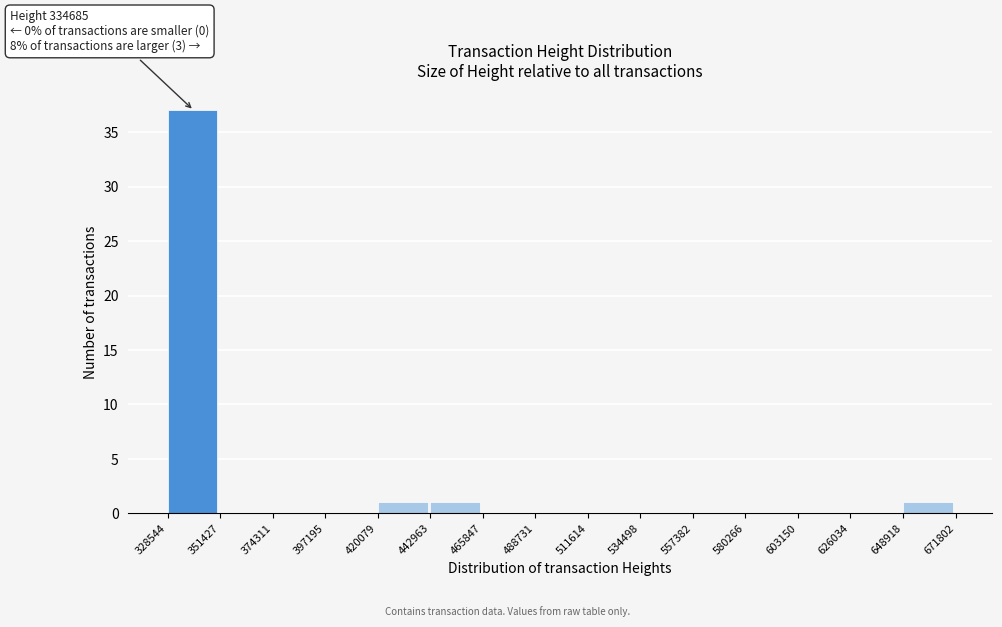

Over which range of the x-axis is the bar tallest?

328544 to 351427